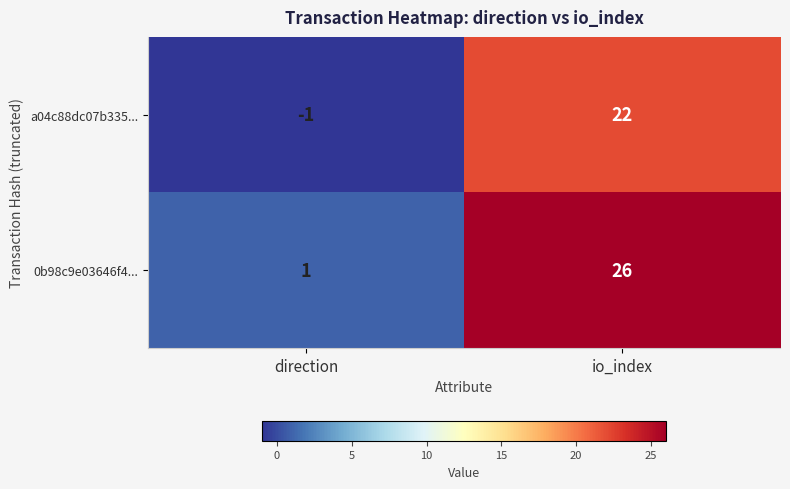

At which category is the sum across all series the highest?

io_index